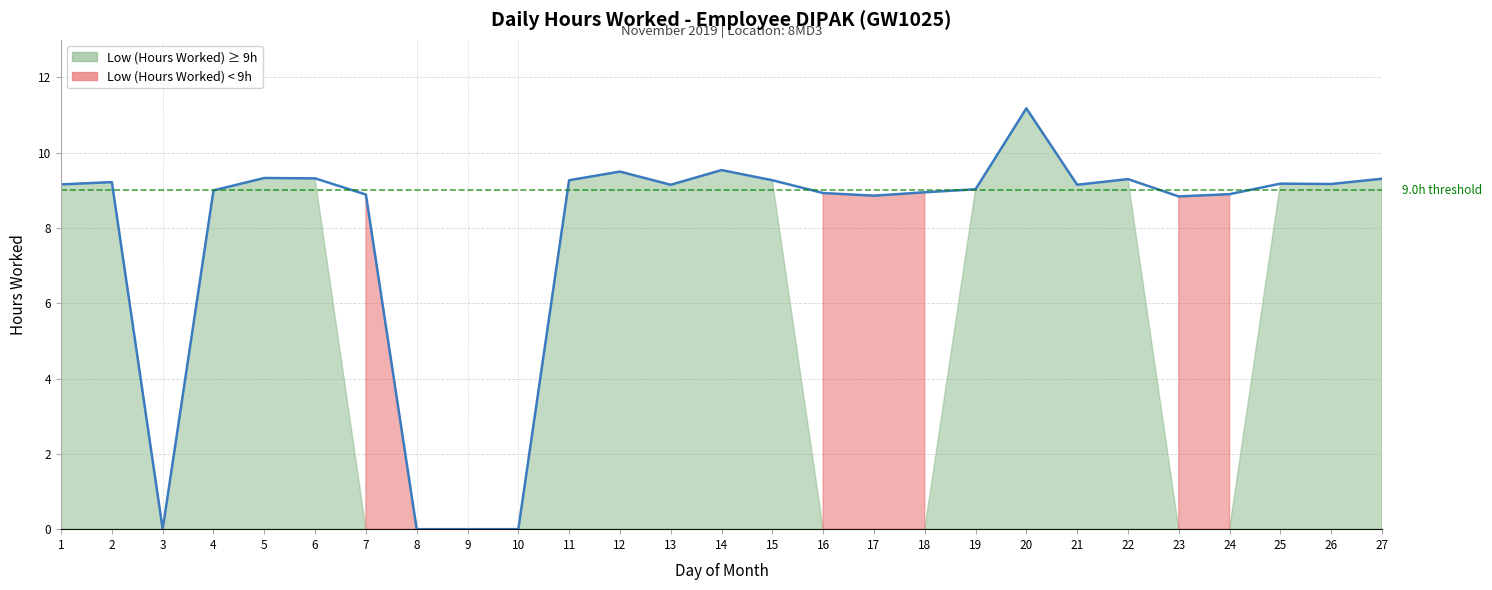

What is the value of the 20th point from the left?

11.2